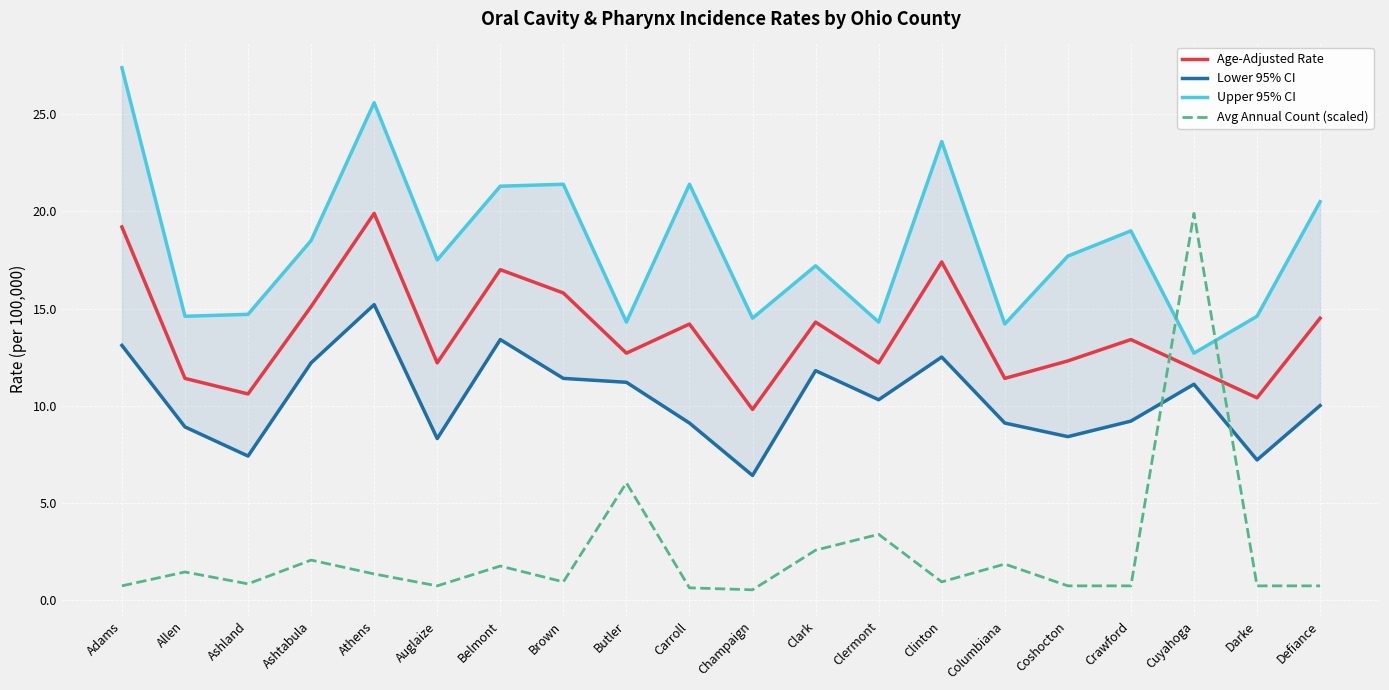

What value does the Avg Annual Count (scaled) series have at Darke?

0.7